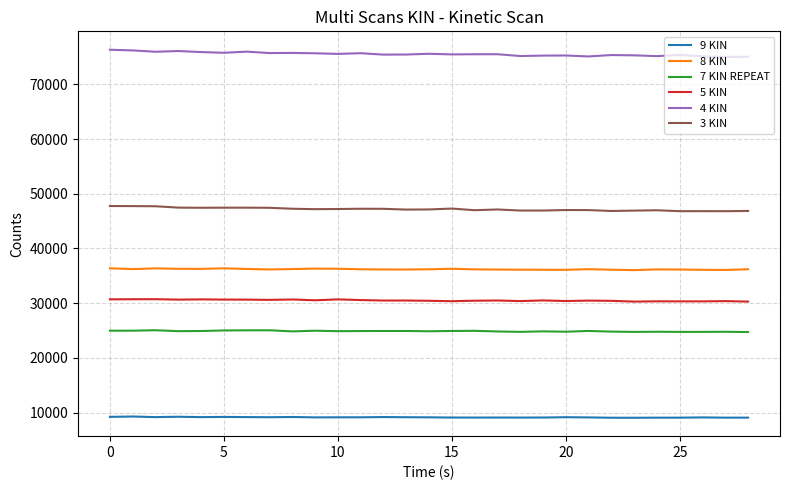

True or false: 4 KIN and 3 KIN cross at least once.

False